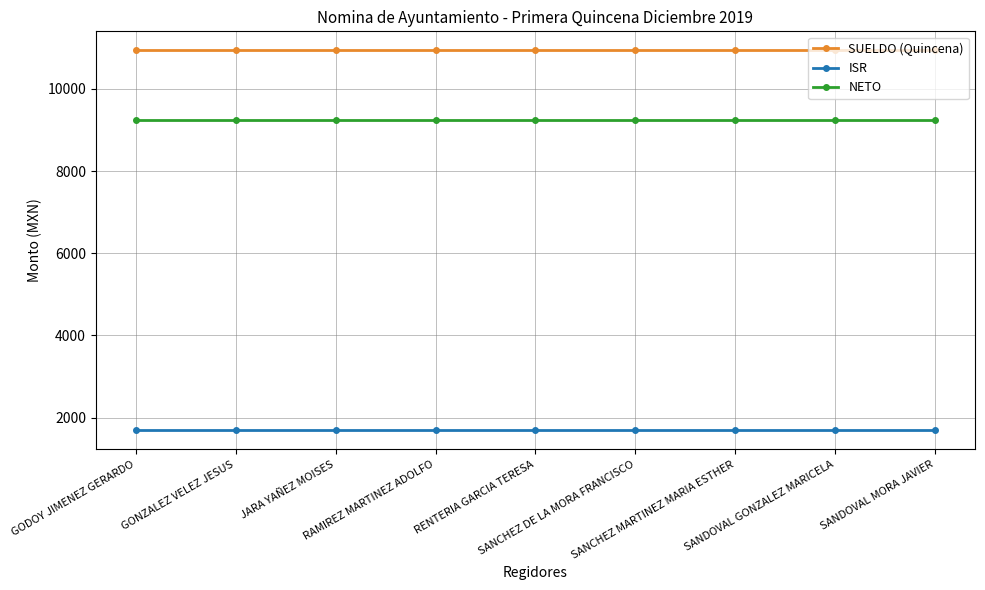

What is the maximum value for NETO?

9250.0